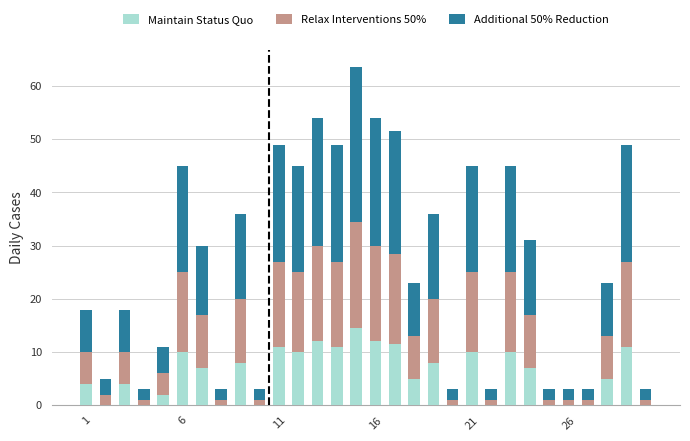

What is the maximum value for Maintain Status Quo?

14.5